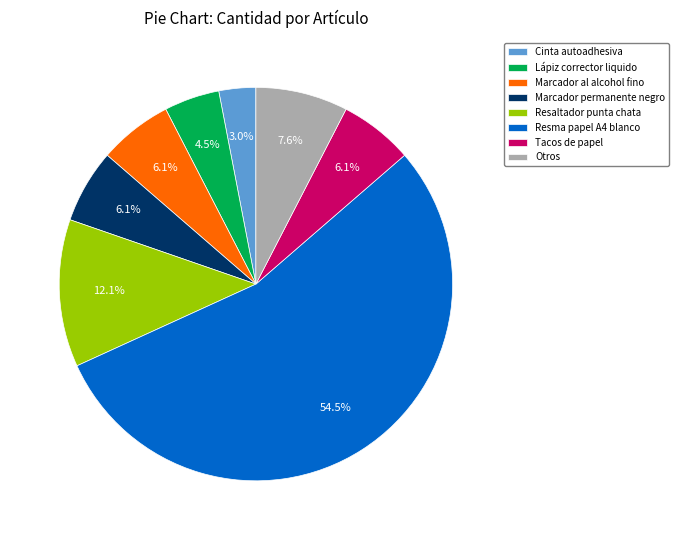

How many slices are in this pie chart?

8